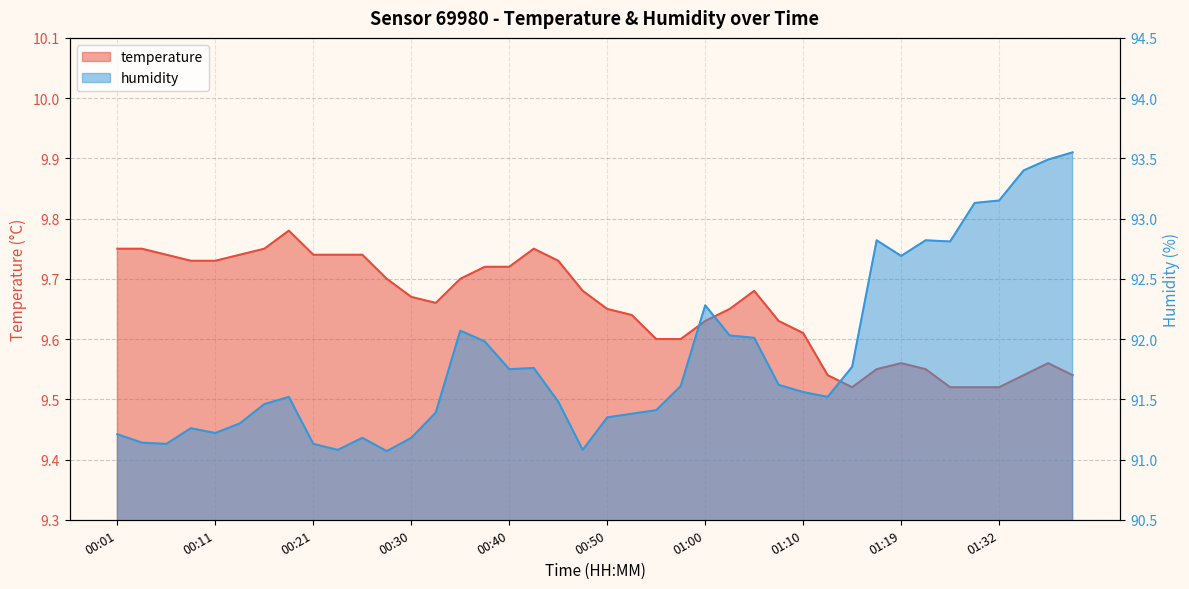

List the series in order of their overall mean, highest first.

humidity, temperature